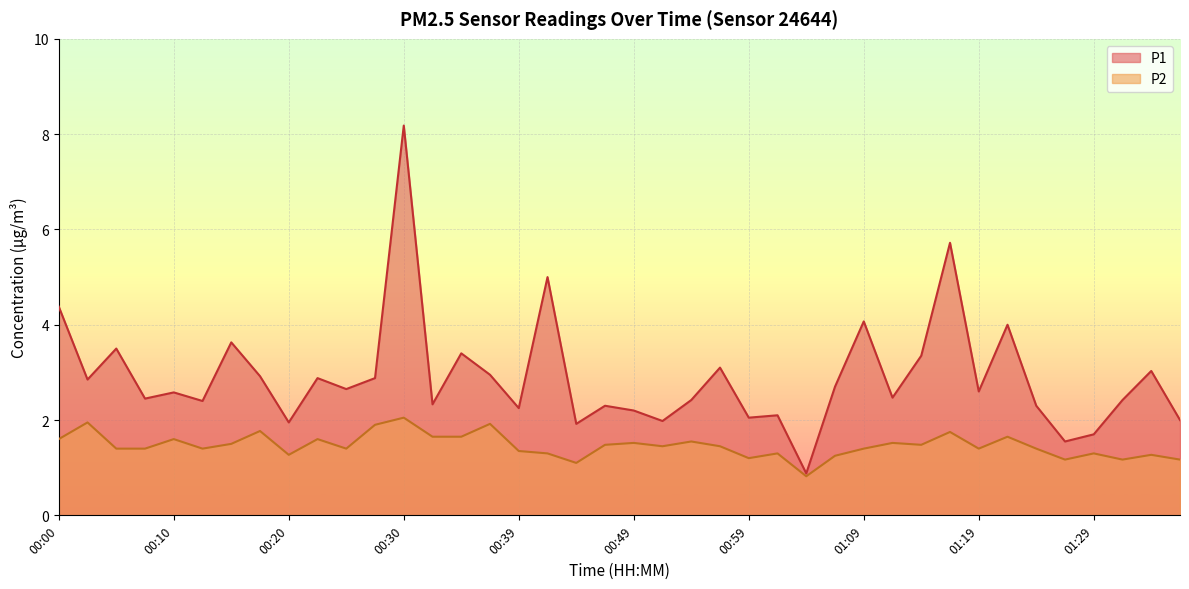

What position from the right is 00:12?

35